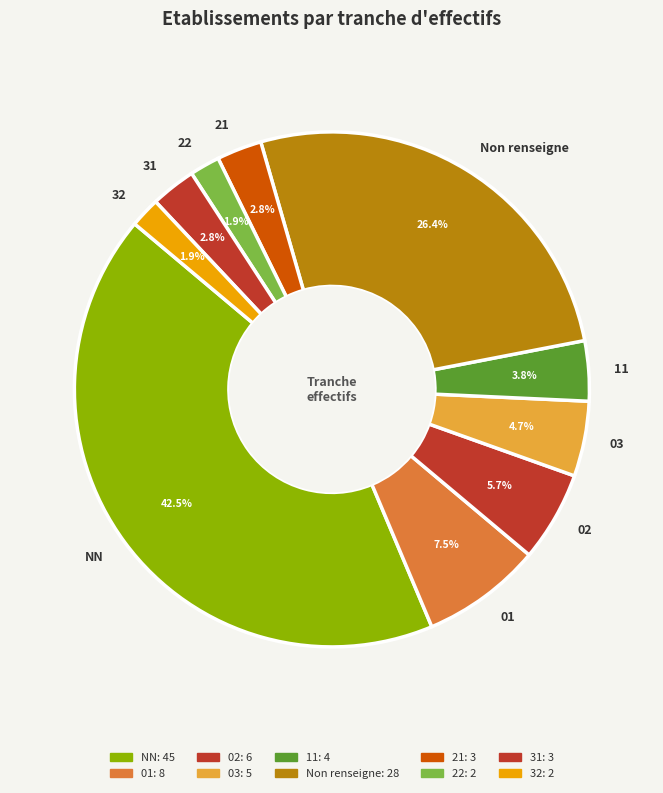

Does 31 represent more than half of the total?

No